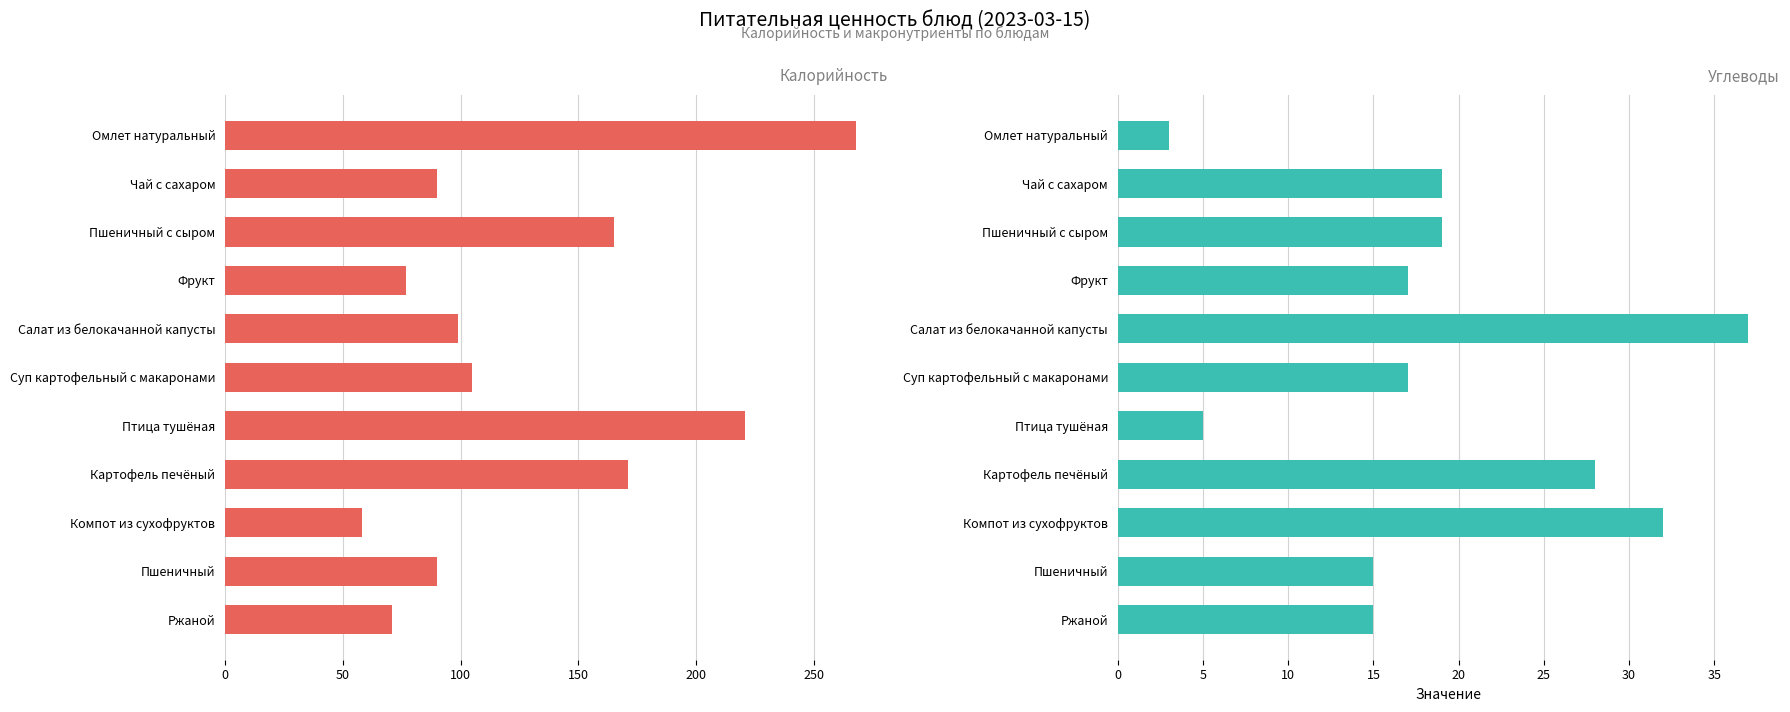

Rank the series by their maximum value, from lowest to highest.

Углеводы, Калорийность